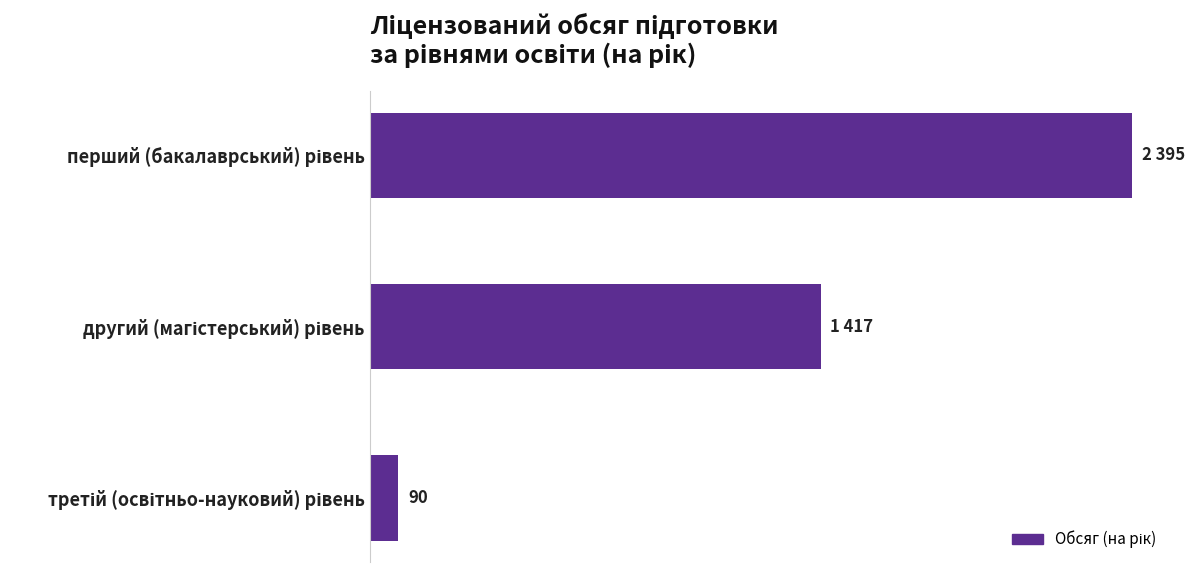

What is the greatest value displayed?

2395